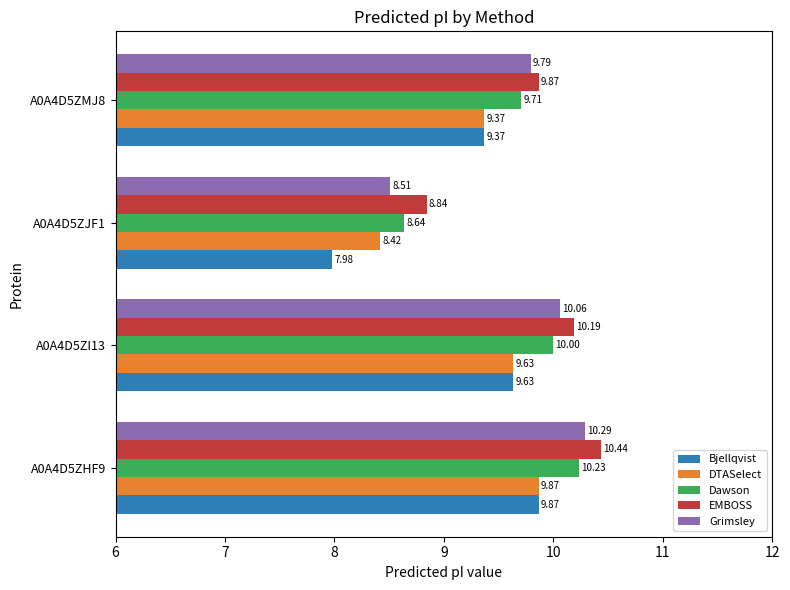

Which series has the largest range (max minus min)?

Bjellqvist